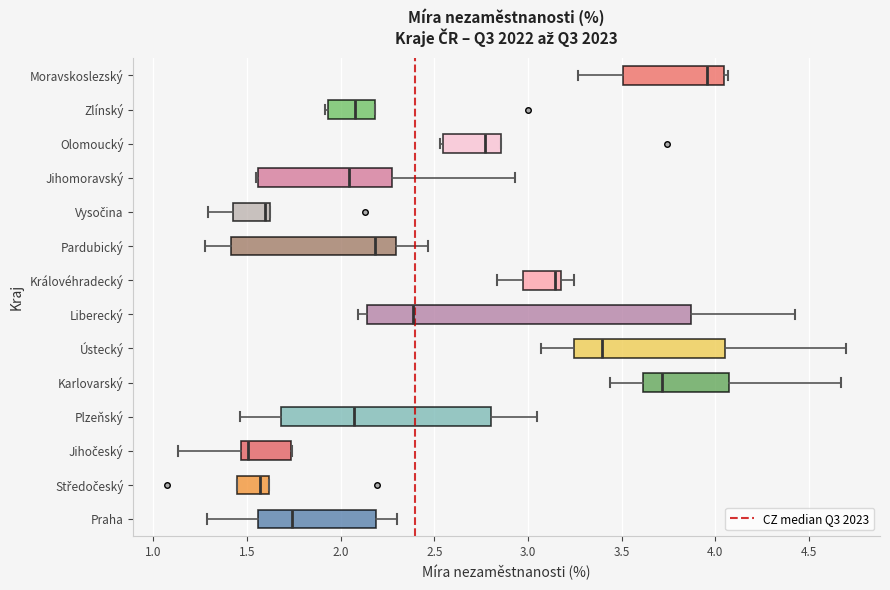

Reading bottom to top, transcribe this box plot: for each box, give where its median line is, the range the box spans, and where its two whiskers end, as read against the x-axis. The values are not printed on the chart, so give them approximately, as read against the axis.

Praha: median 1.75, box 1.55 to 2.20, whiskers 1.30 to 2.30
Středočeský: median 1.55, box 1.45 to 1.60, whiskers 1.45 to 1.60
Jihočeský: median 1.50, box 1.45 to 1.75, whiskers 1.15 to 1.75
Plzeňský: median 2.05, box 1.70 to 2.80, whiskers 1.45 to 3.05
Karlovarský: median 3.70, box 3.60 to 4.05, whiskers 3.45 to 4.65
Ústecký: median 3.40, box 3.25 to 4.05, whiskers 3.05 to 4.70
Liberecký: median 2.40, box 2.15 to 3.85, whiskers 2.10 to 4.40
Královéhradecký: median 3.15 (just left of the box's right edge), box 3.00 to 3.15, whiskers 2.85 to 3.25
Pardubický: median 2.20, box 1.40 to 2.30, whiskers 1.30 to 2.45
Vysočina: median 1.60, box 1.45 to 1.65, whiskers 1.30 to 1.65
Jihomoravský: median 2.05, box 1.55 to 2.25, whiskers 1.55 to 2.95
Olomoucký: median 2.75, box 2.55 to 2.85, whiskers 2.55 to 2.85
Zlínský: median 2.10, box 1.95 to 2.20, whiskers 1.90 to 2.20
Moravskoslezský: median 3.95, box 3.50 to 4.05, whiskers 3.25 to 4.05 (just right of the box's right edge)